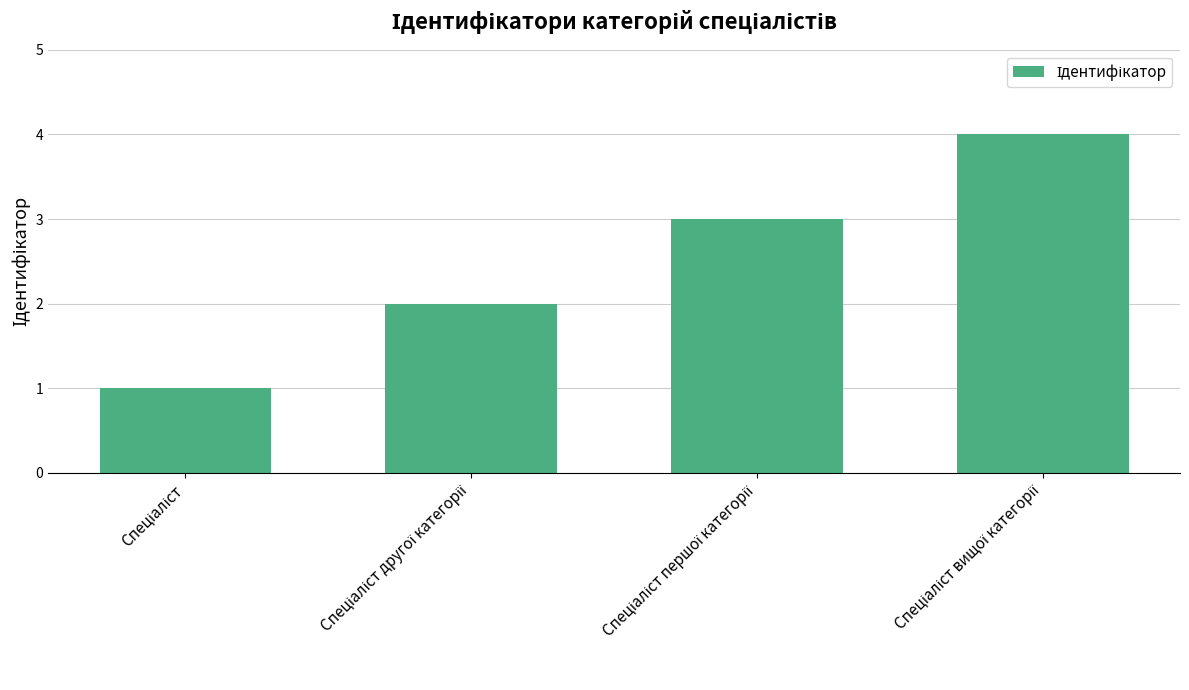

What is the difference between the maximum and minimum values?

3